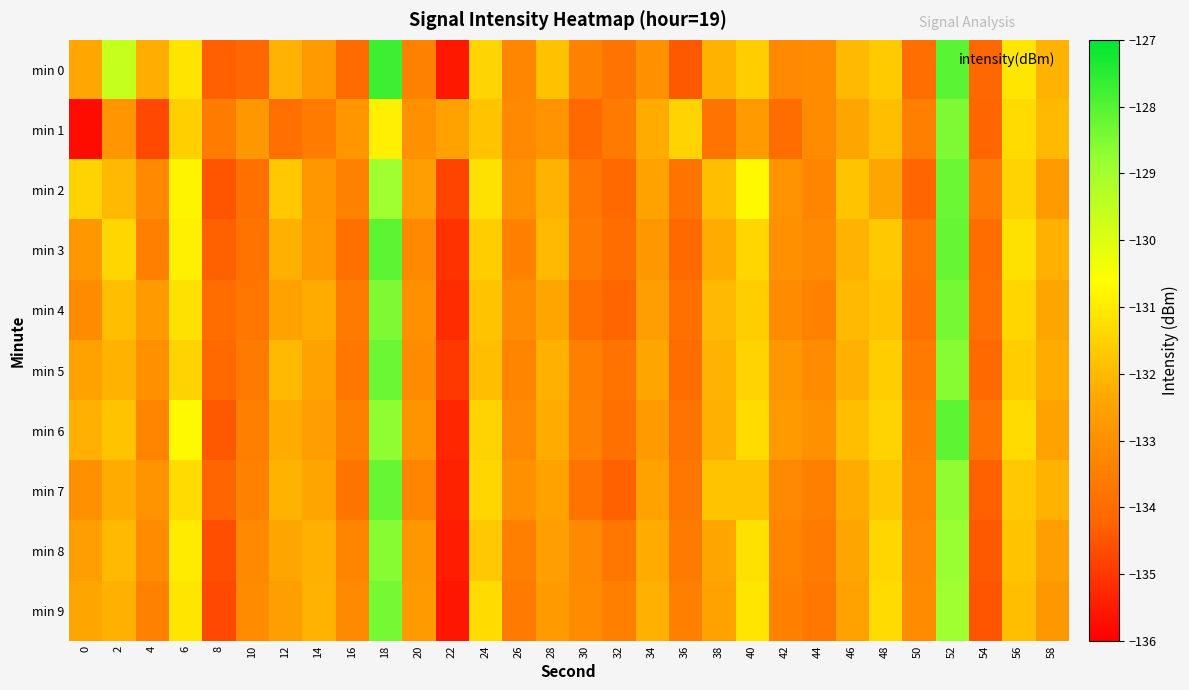

Which series changed the most between 16 and 36?

min 1